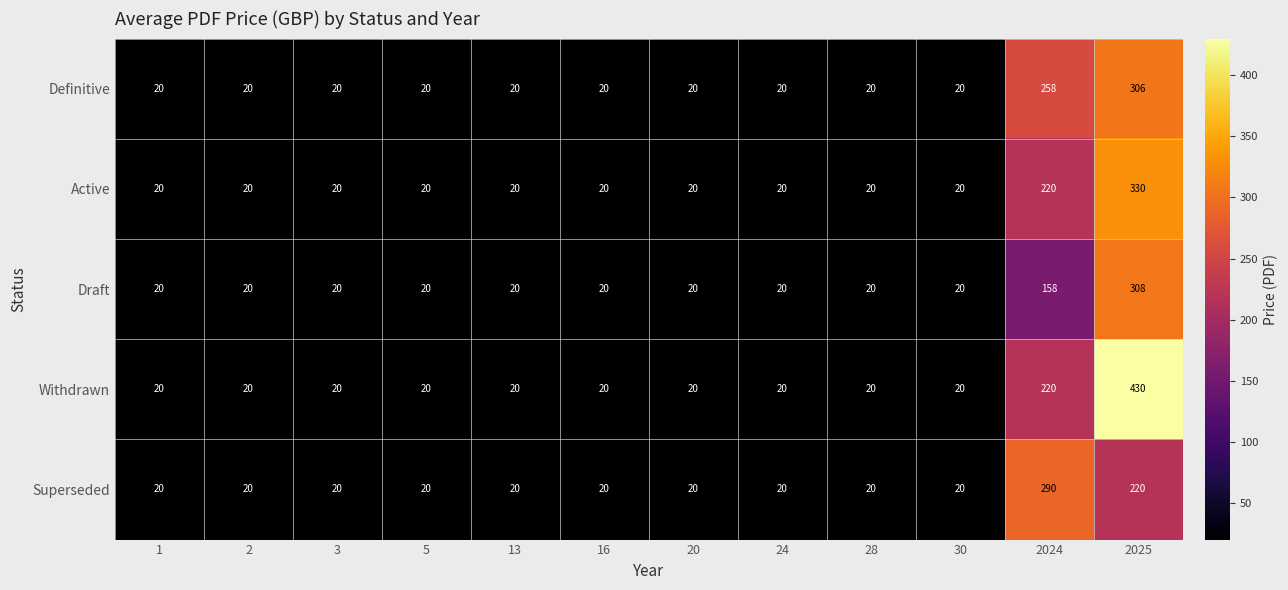

What is the greatest value displayed?

430